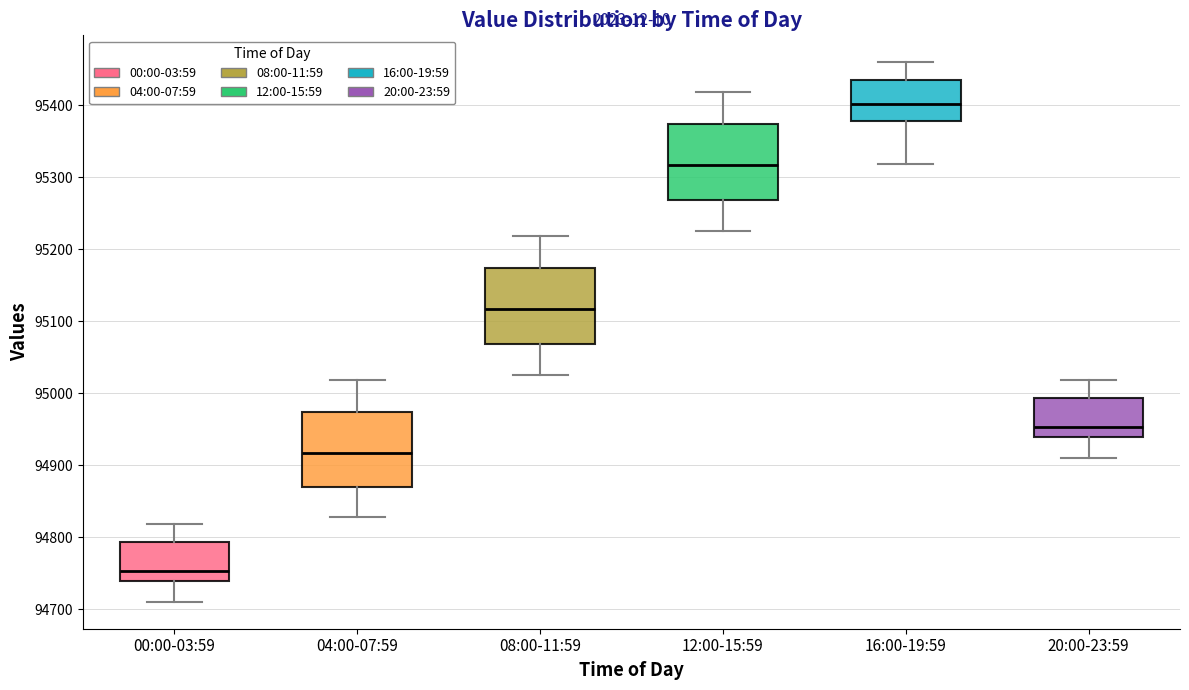

Where does the upper whisker of the box for 08:00-11:59 end on the y-axis? The values are not printed on the chart, so give them approximately, as read against the axis.

95220